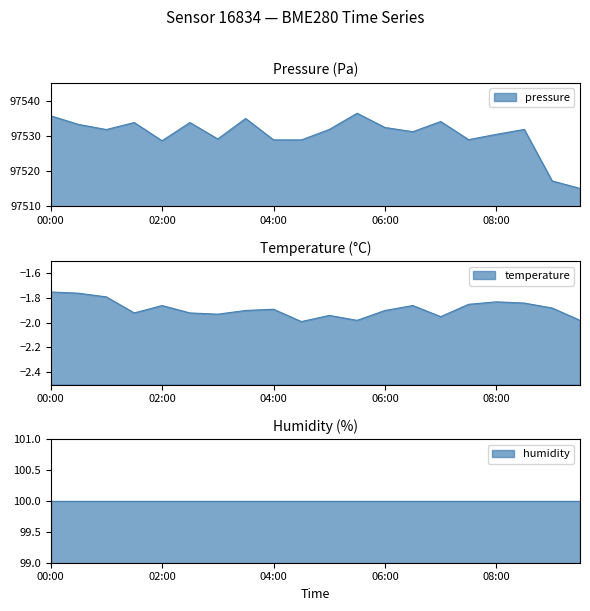

Is the value of pressure at 02:00 greater than the value of temperature at 04:00?

Yes